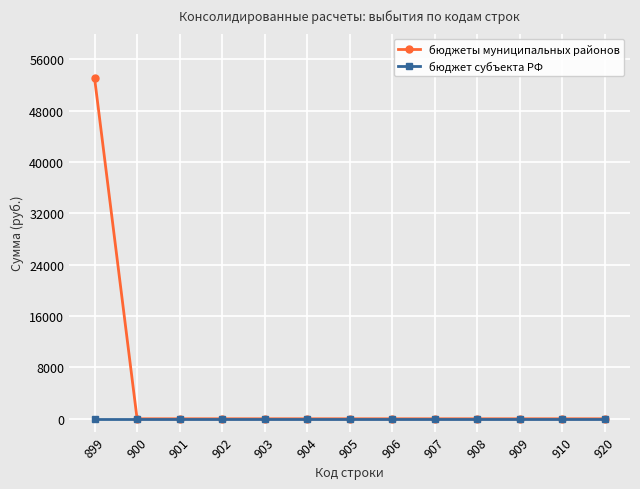

Is this an area chart (filled region under the line)?

No